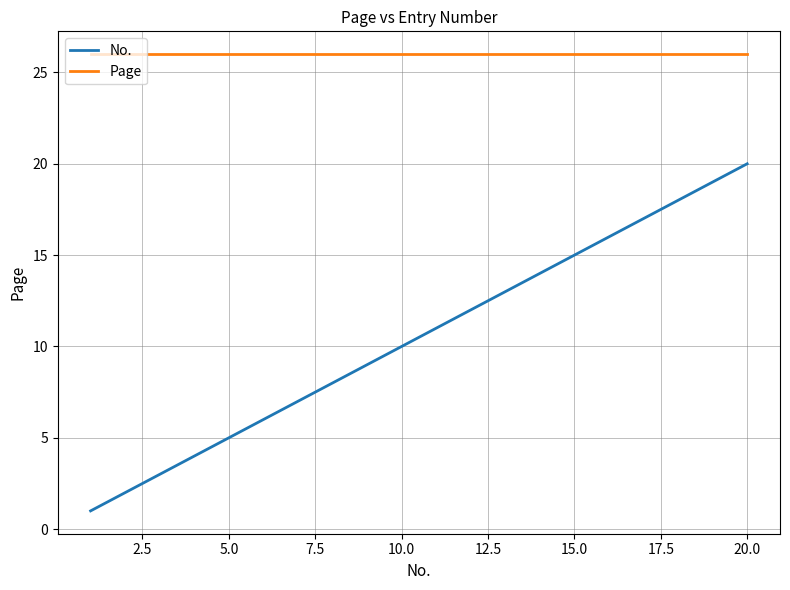

Which series has the widest spread of values?

No.